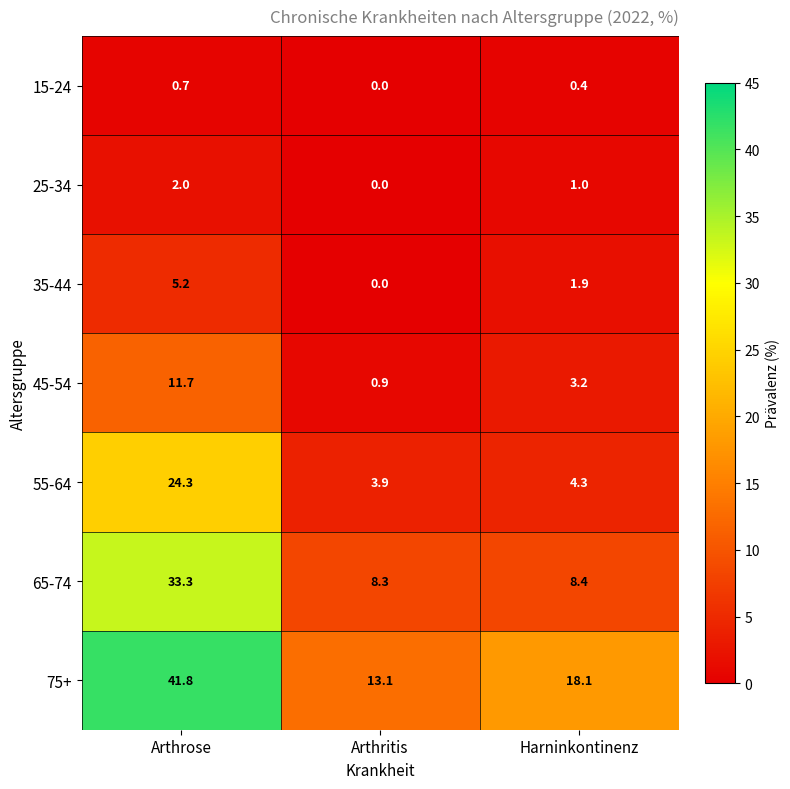

Which series has the largest total across all categories?

75+